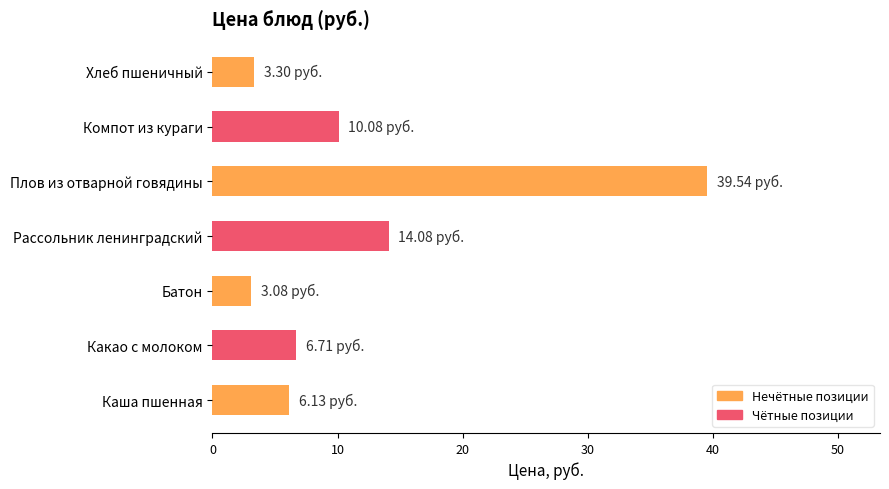

Which category has the highest value across all series?

Плов из отварной говядины